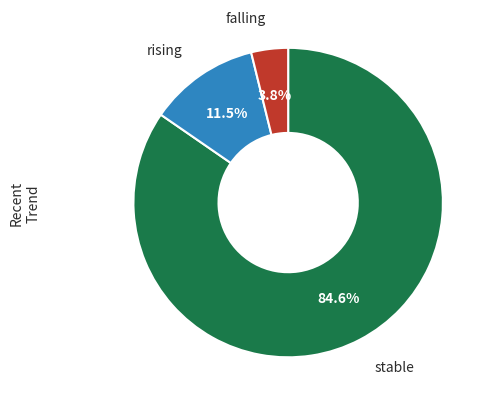

Does any single category account for the majority?

Yes